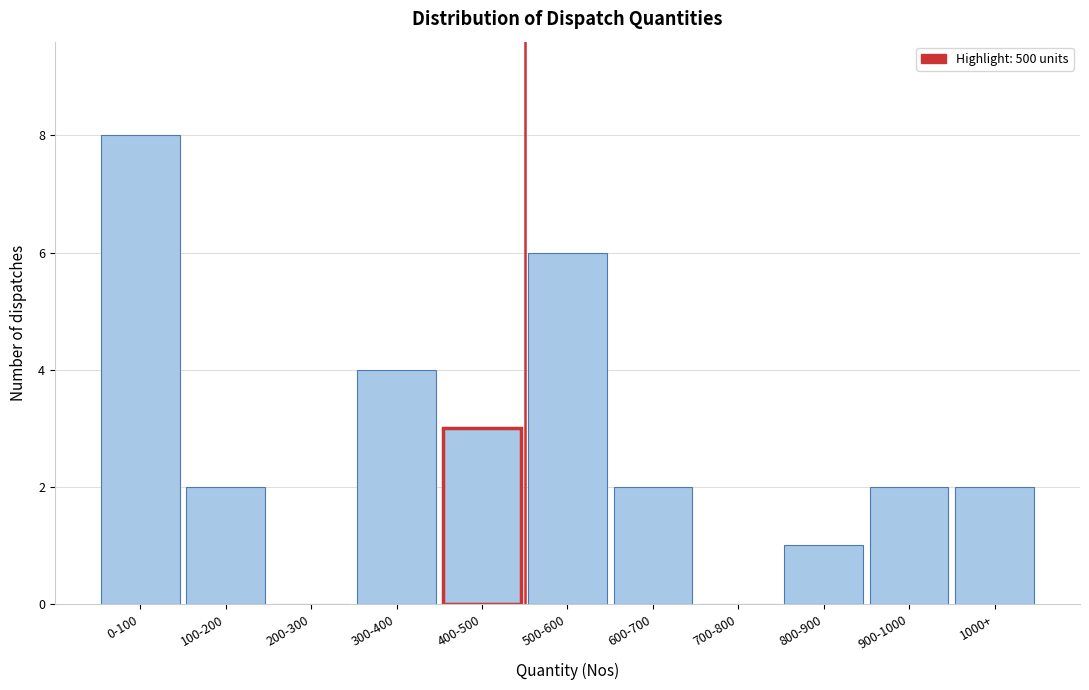

Reading right to left, transcribe all the data shown in this chart.

1000+=2	900-1000=2	800-900=1	700-800=0	600-700=2	500-600=6	400-500=3	300-400=4	200-300=0	100-200=2	0-100=8